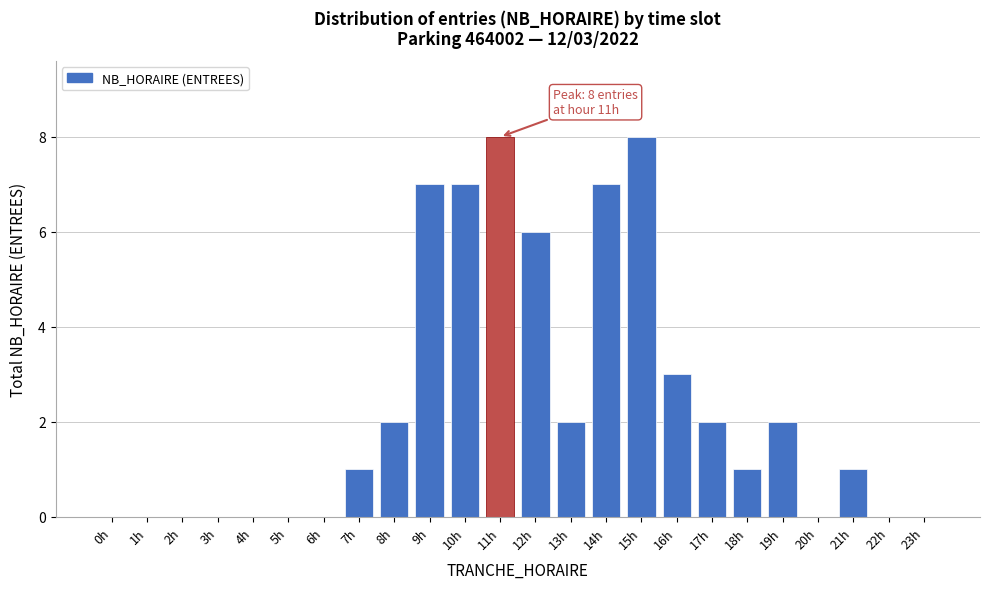

Reading right to left, what are all the values shown in this chart?

23h=0	22h=0	21h=1	20h=0	19h=2	18h=1	17h=2	16h=3	15h=8	14h=7	13h=2	12h=6	11h=8	10h=7	9h=7	8h=2	7h=1	6h=0	5h=0	4h=0	3h=0	2h=0	1h=0	0h=0